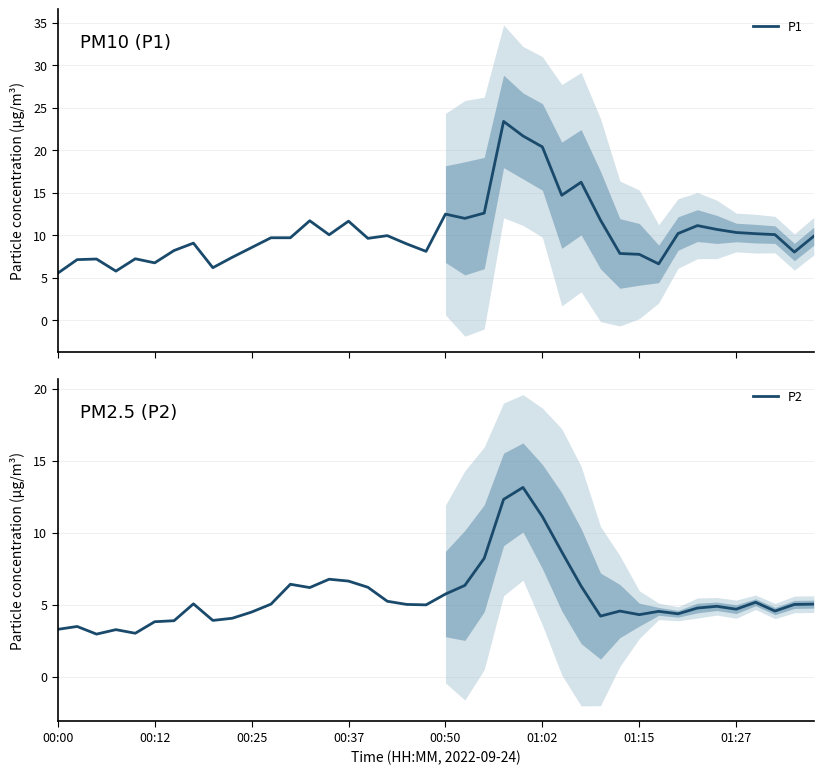

True or false: P1 has more than 2 interior local peaks.

True